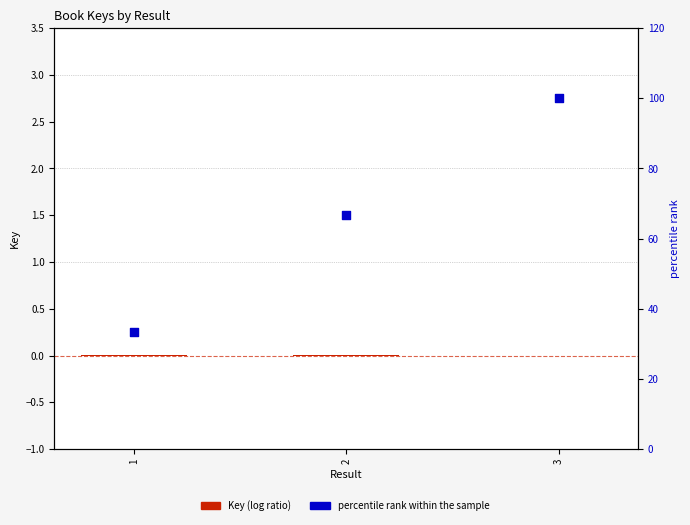

Which series has the largest total across all categories?

percentile rank within the sample